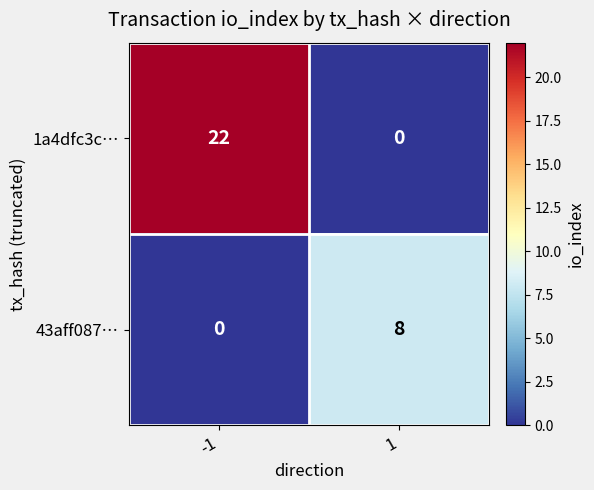

What is the maximum value shown in the chart?

22